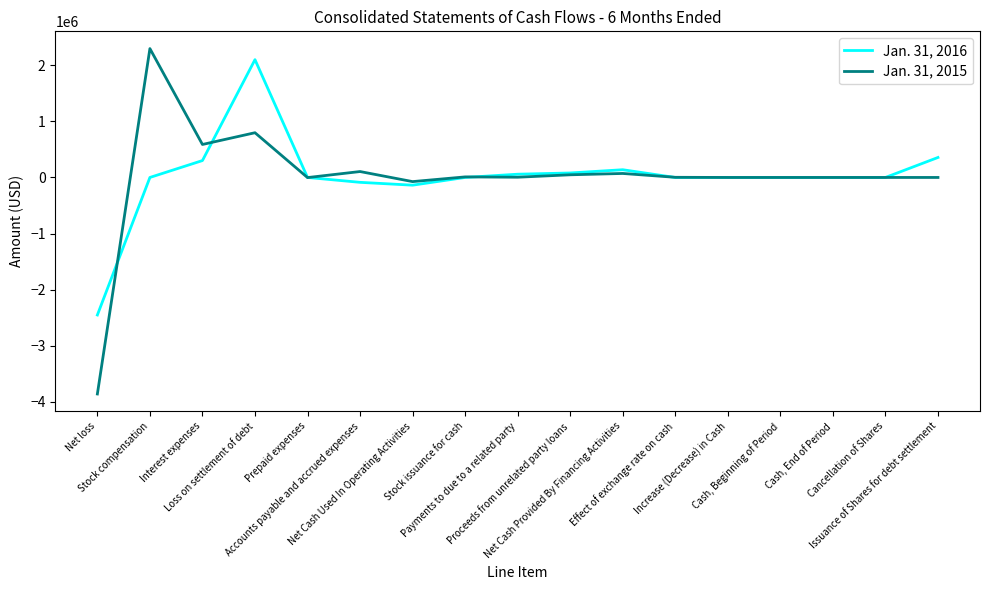

What is the minimum value shown in the chart?

-3859927